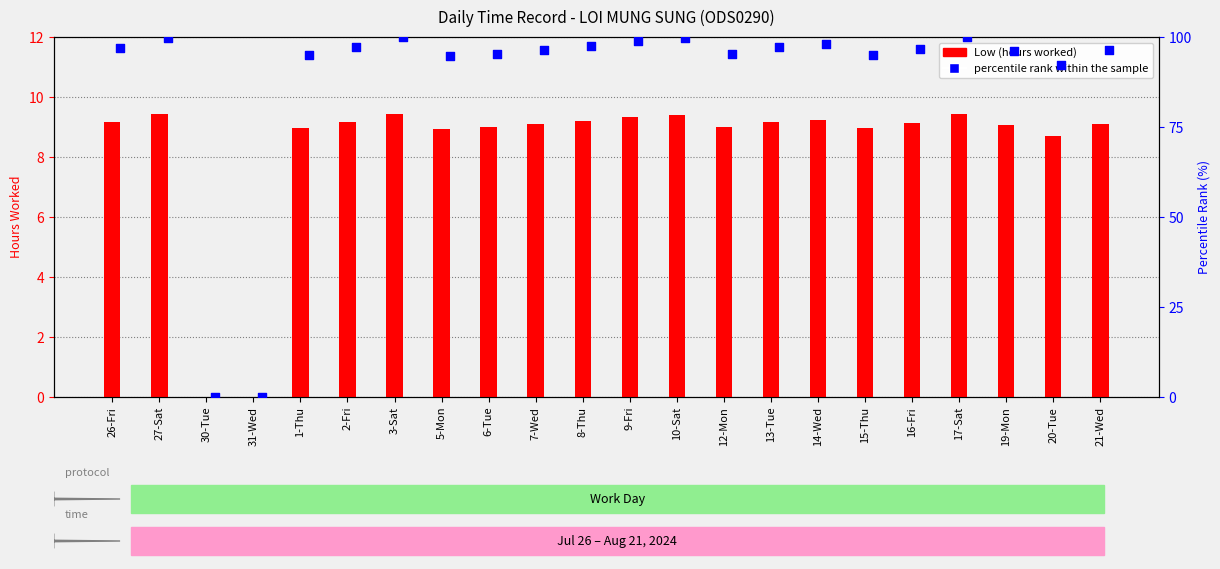

Which series reaches the minimum Y coordinate?

Low (hours worked)